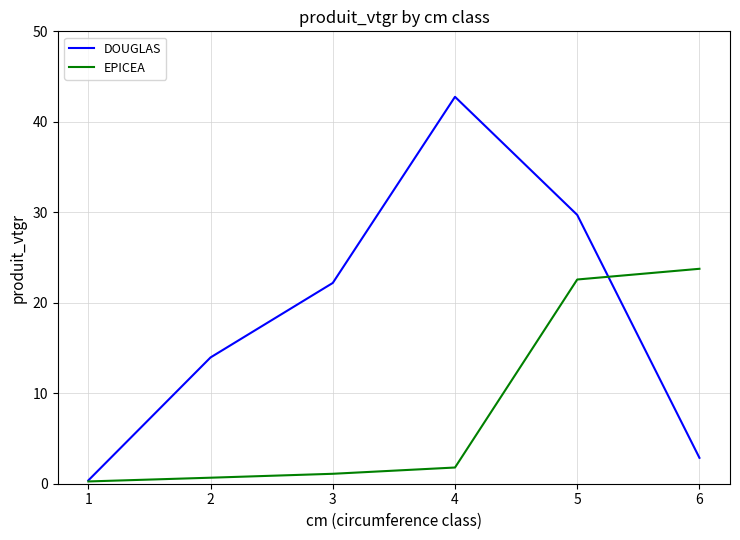

What is the total value across all series at 2?

14.6